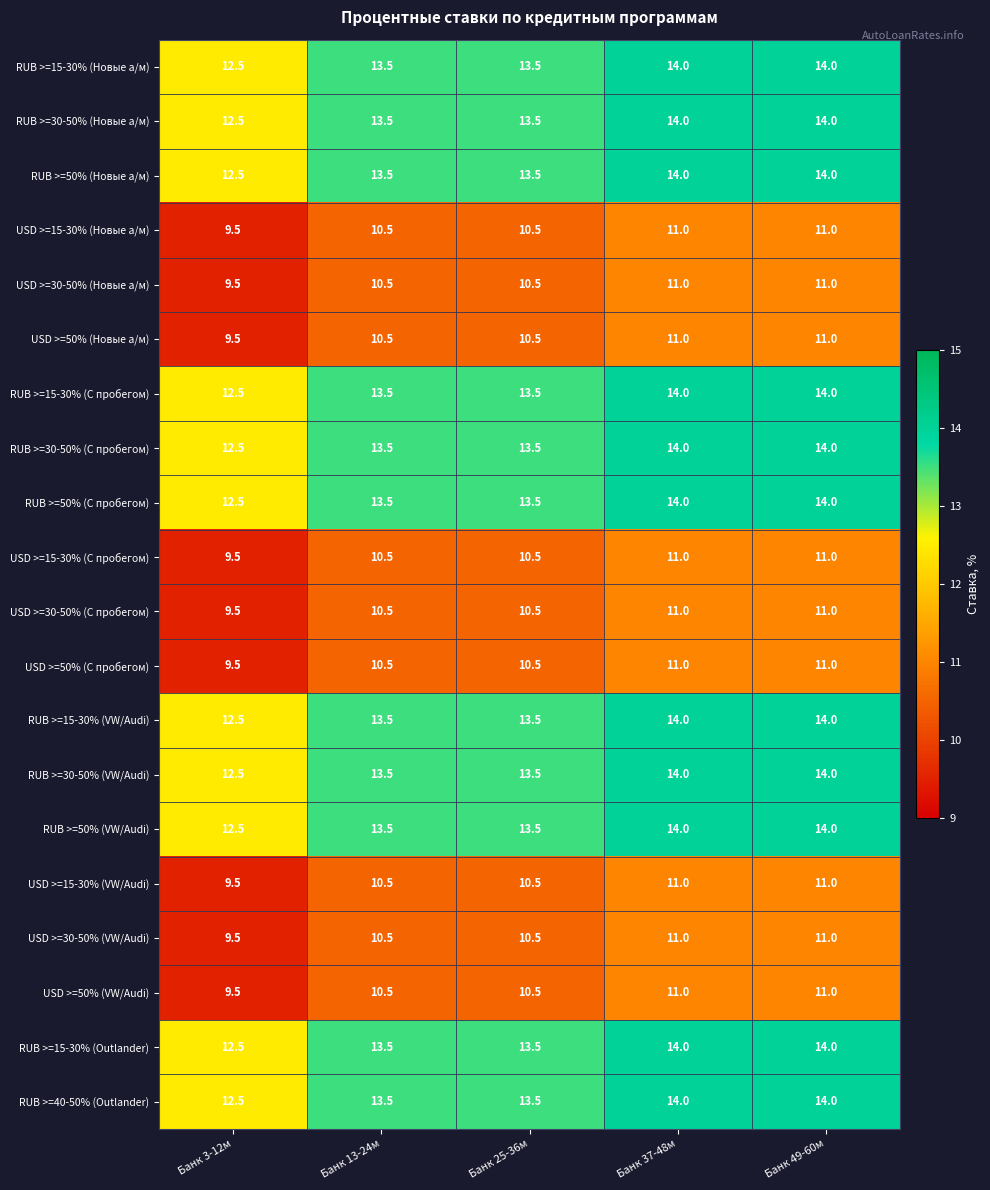

Where does the RUB >=15-30% (Новые а/м) series first go above 13?

Банк 13-24м